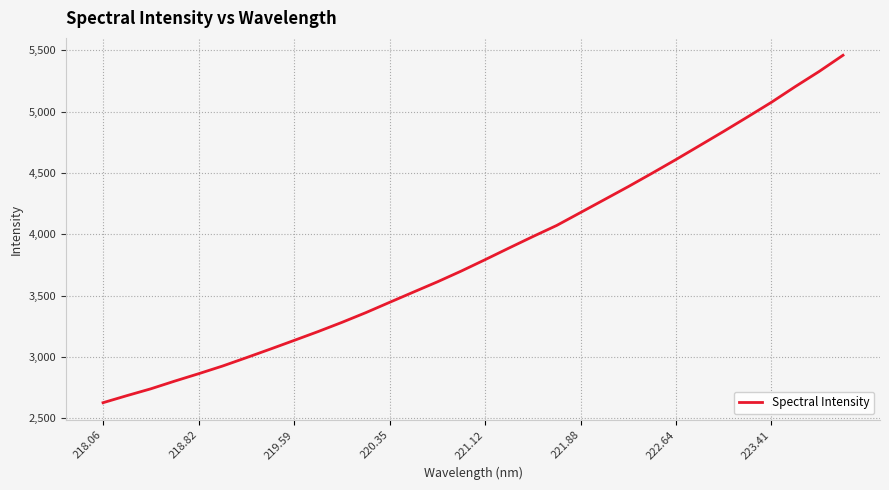

What is the difference between the maximum and minimum values?

2835.0